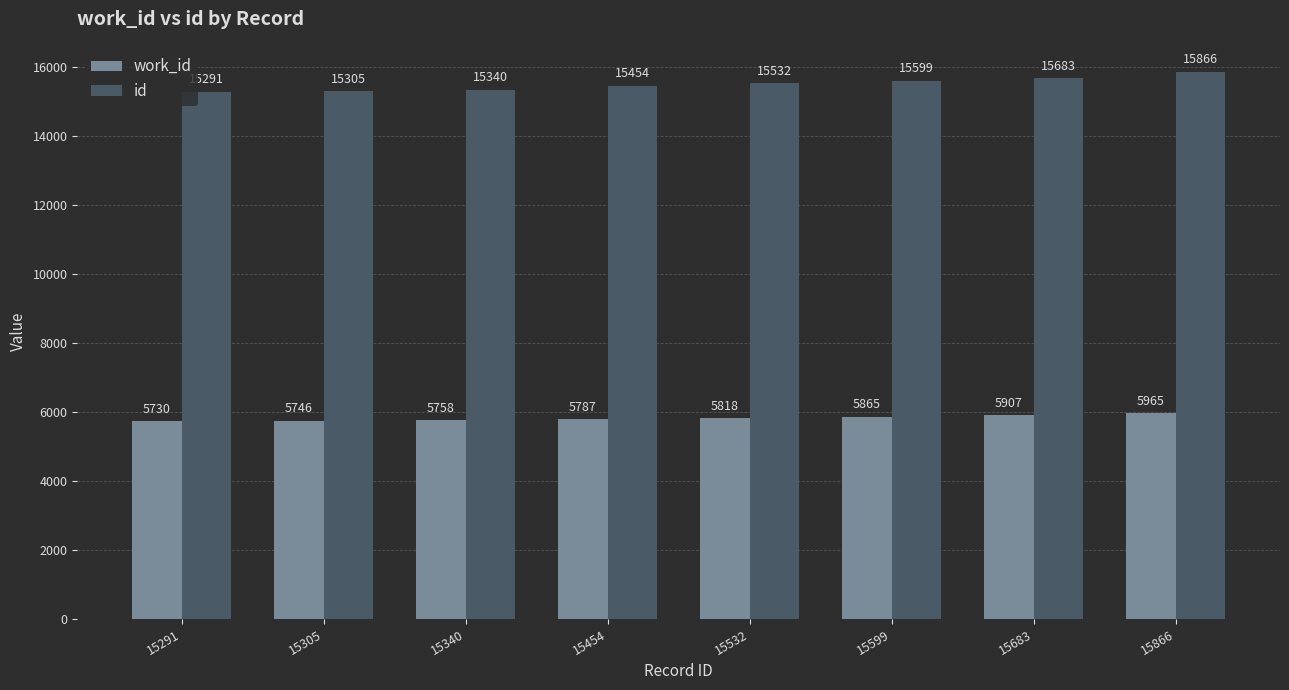

Which series changed the most between 15305 and 15454?

id